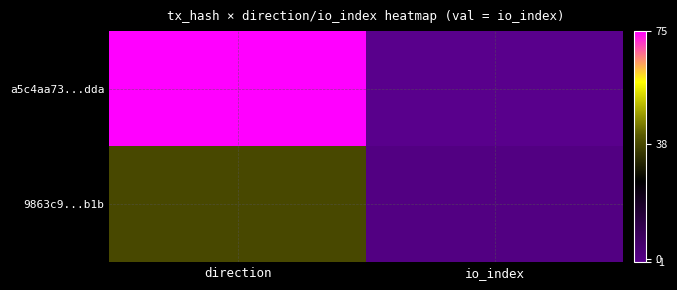

Which series has the largest total across all categories?

a5c4aa73...dda